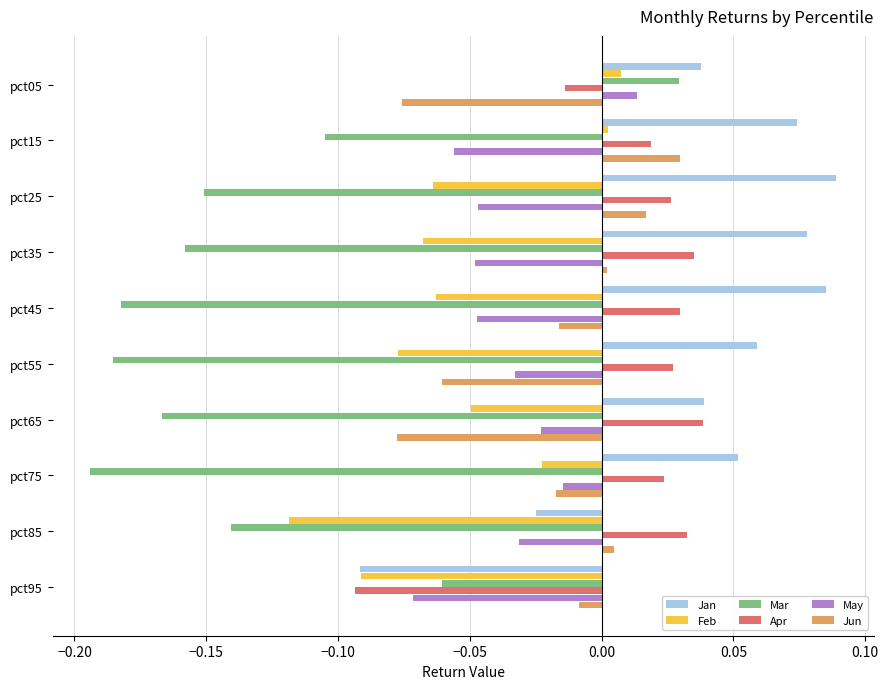

Is the value of Jun at pct85 greater than the value of May at pct85?

Yes